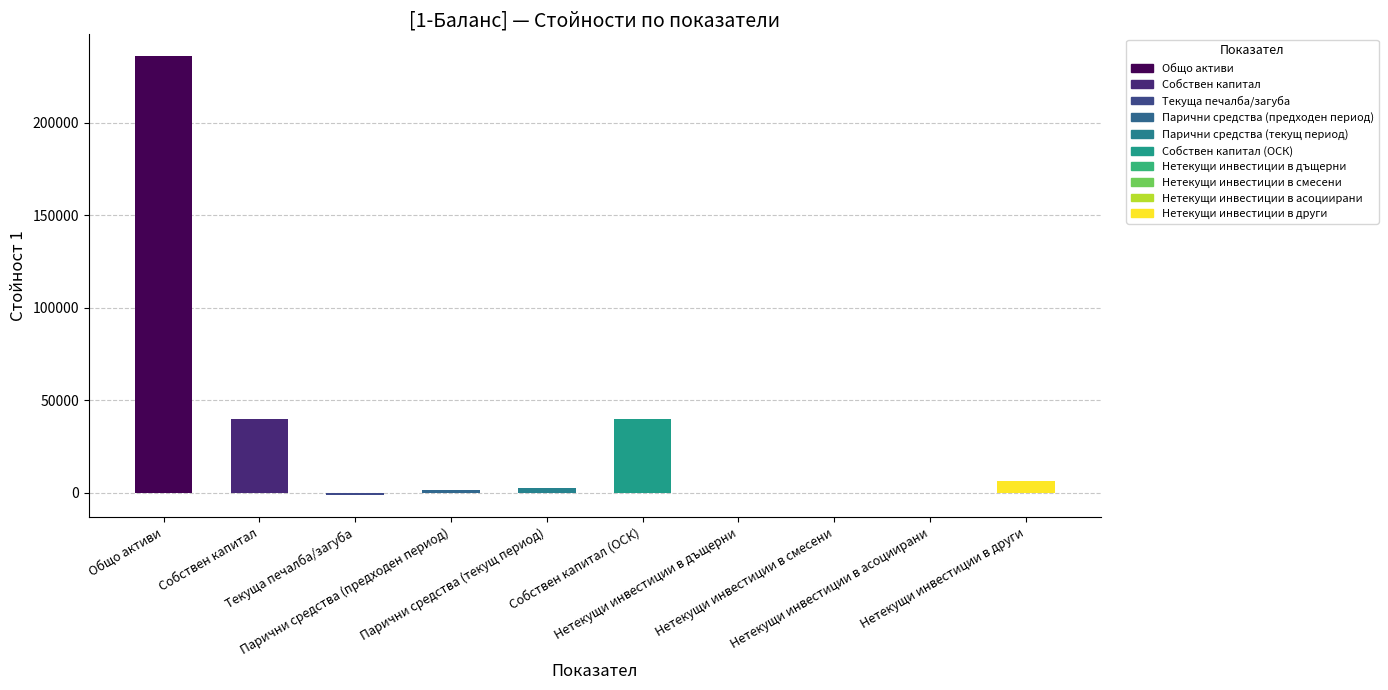

Are the bars horizontal?

No